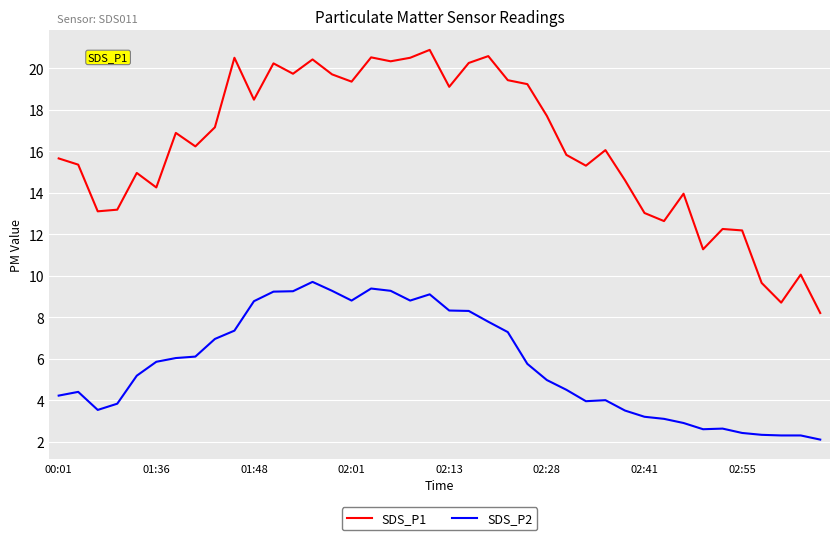

Rank the series by their maximum value, from lowest to highest.

SDS_P2, SDS_P1